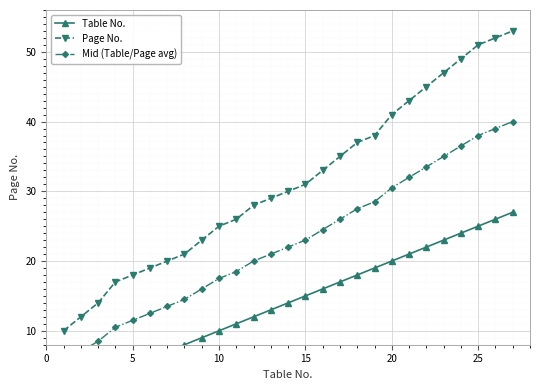

What is the difference between the maximum and minimum values in the Table No. series?

26.0